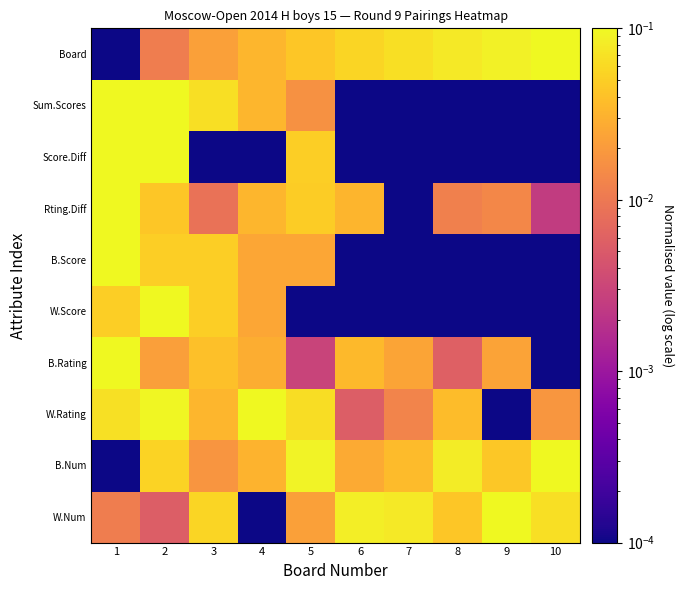

Which label corresponds to the largest value in the chart?

9